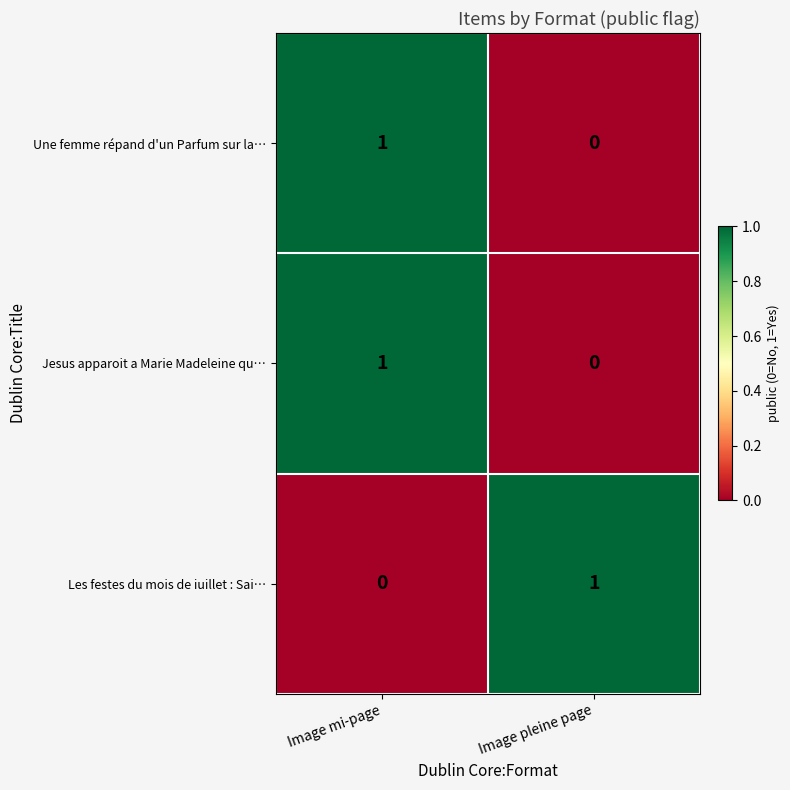

The value of Une femme répand d'un Parfum sur la… at Image mi-page is 1. True or false?

True